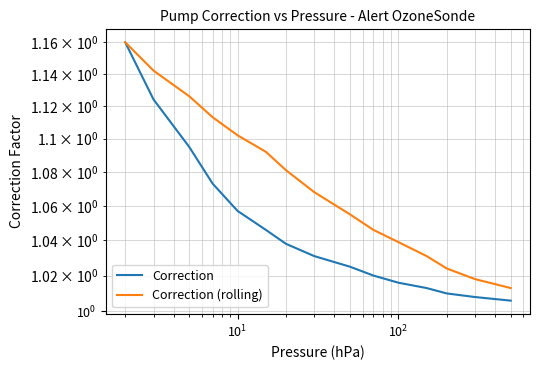

Reading left to right, extract all data points from this chart.

Correction: 1.2	1.1	1.1	1.1	1.1	1.0	1.0	1.0	1.0	1.0	1.0	1.0	1.0	1.0	1.0
Correction (rolling): 1.2	1.1	1.1	1.1	1.1	1.1	1.1	1.1	1.1	1.0	1.0	1.0	1.0	1.0	1.0